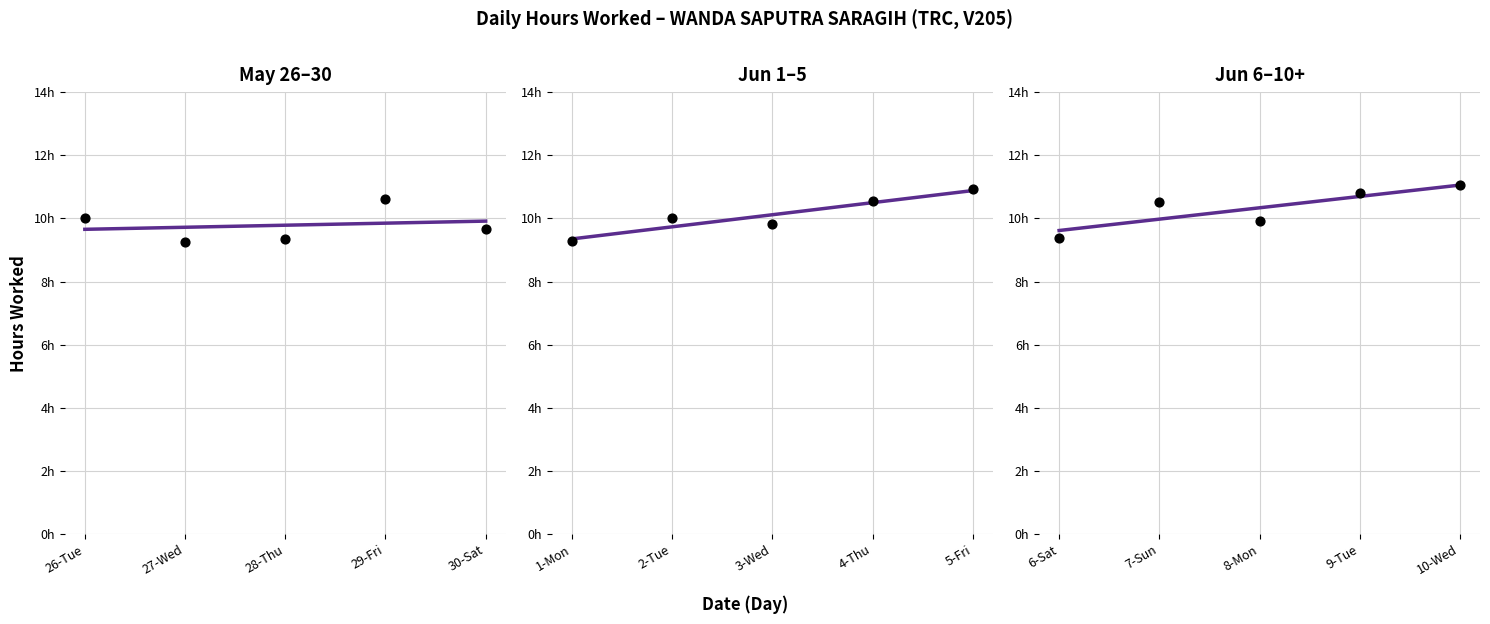

What is the ratio of the value at 5-Fri to the value at 7-Sun?

1.0